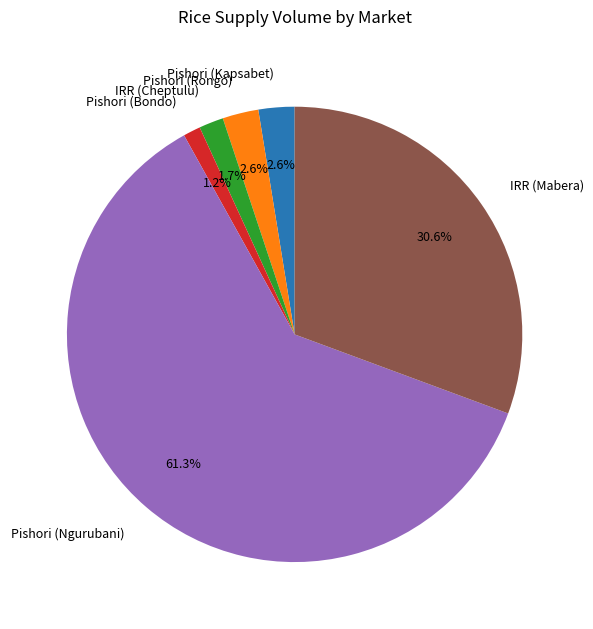

What is the smallest slice in the pie chart?

Pishori (Bondo)